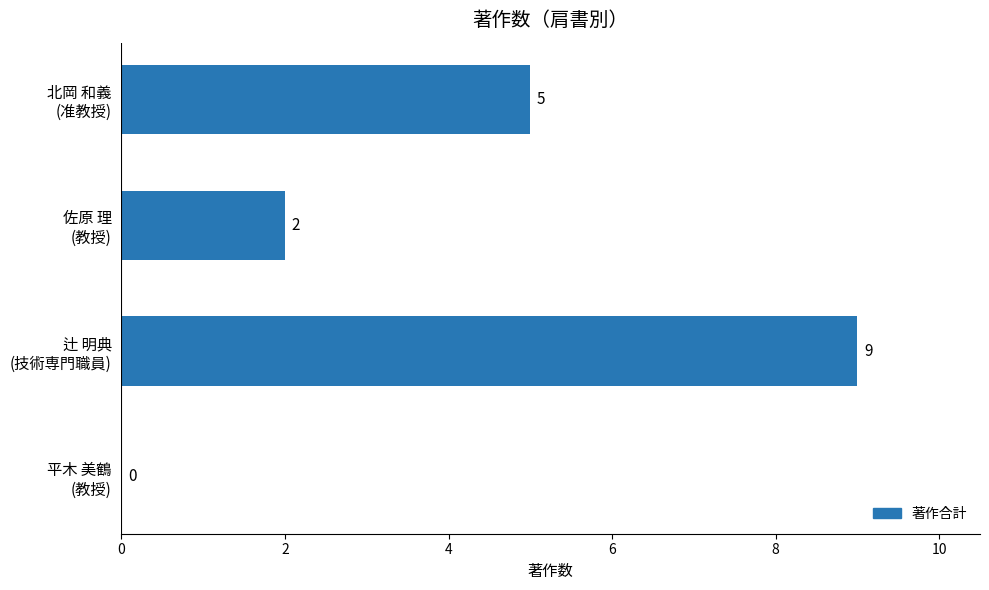

What is the greatest value displayed?

9